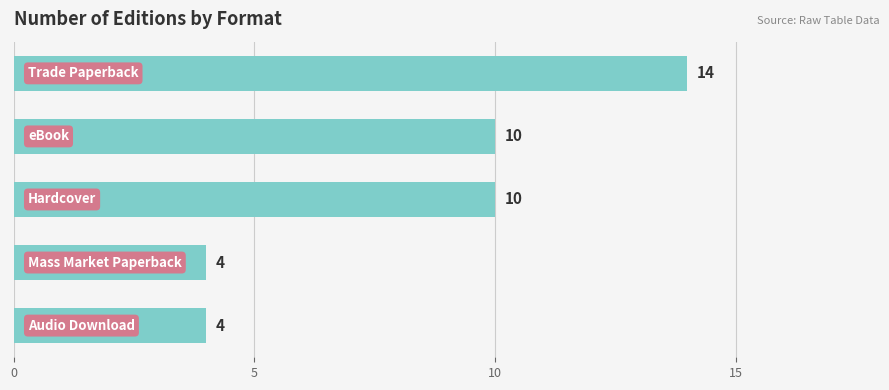

What is the smallest value displayed?

4